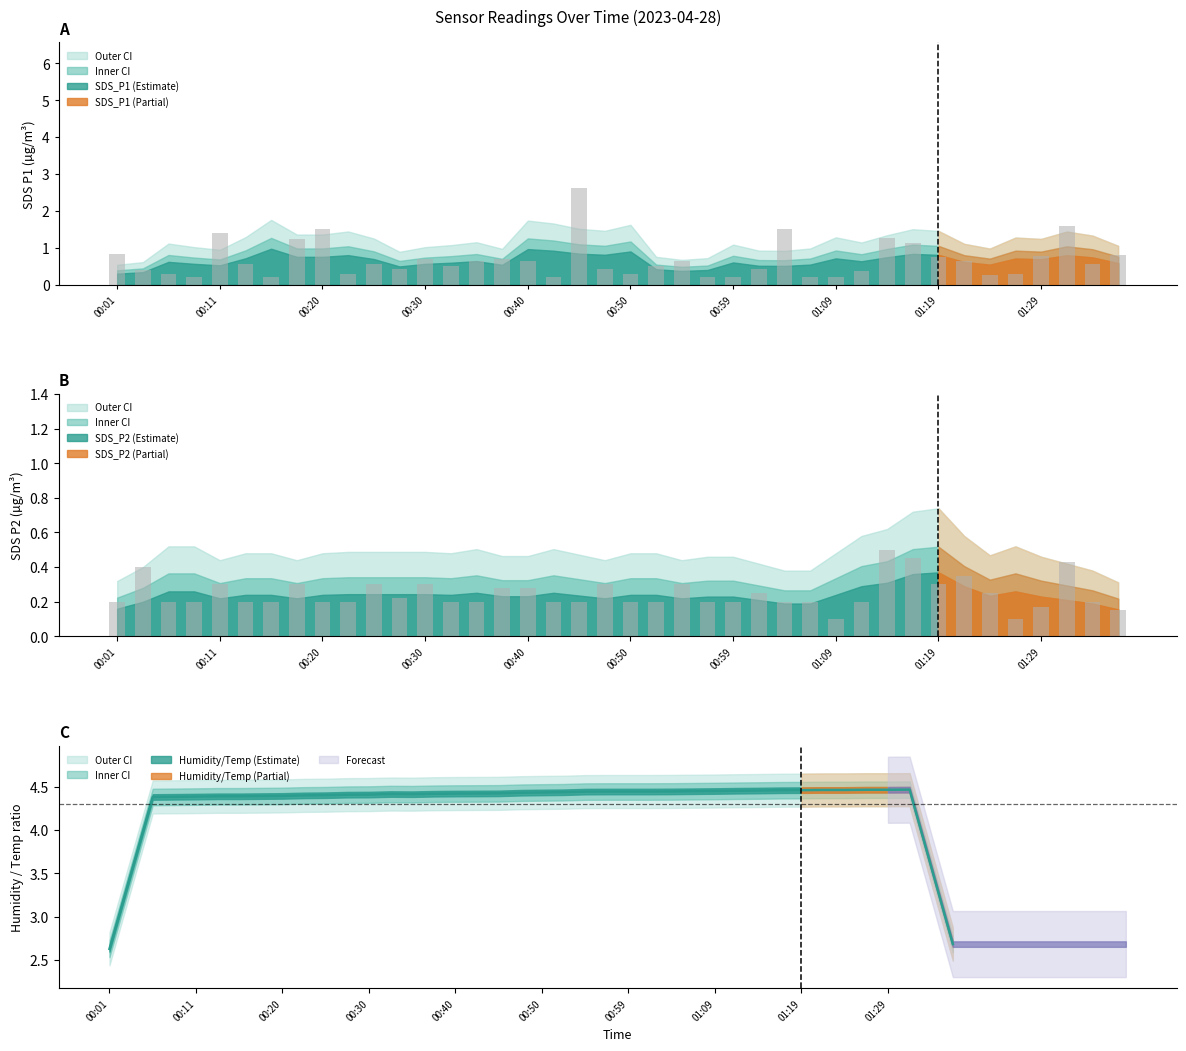

What is the sum of the SDS_P2 values at 00:35 and 01:31?

0.6